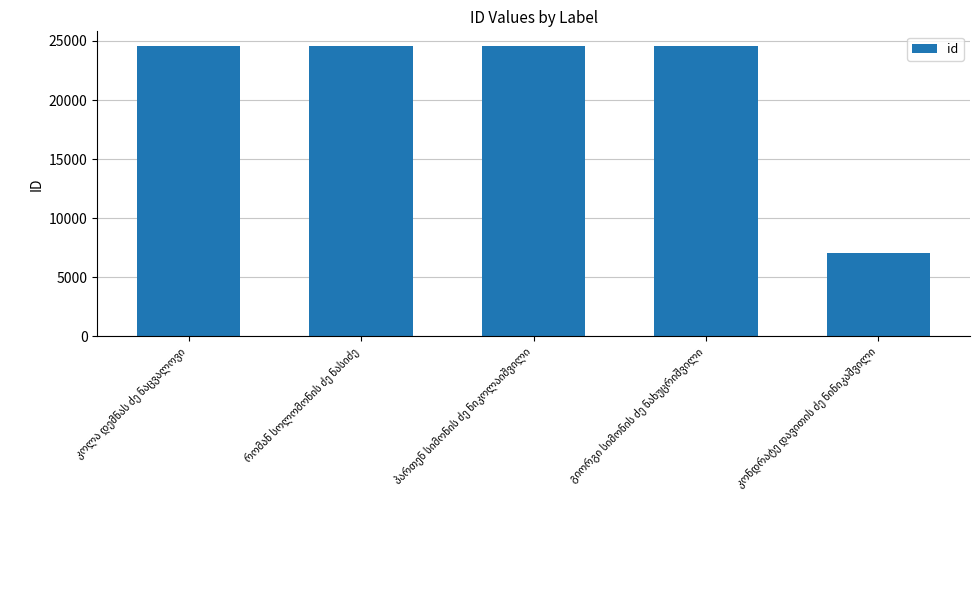

Does the chart contain stacked bars?

No